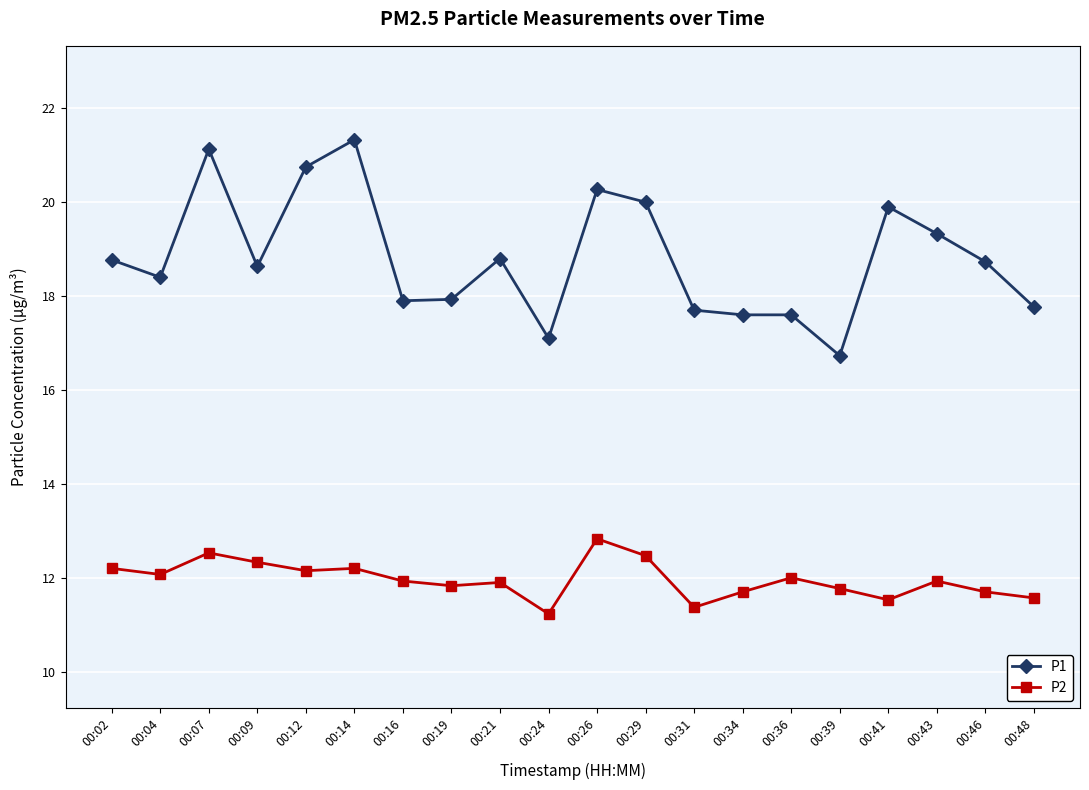

Which label corresponds to the smallest value in the chart?

00:24